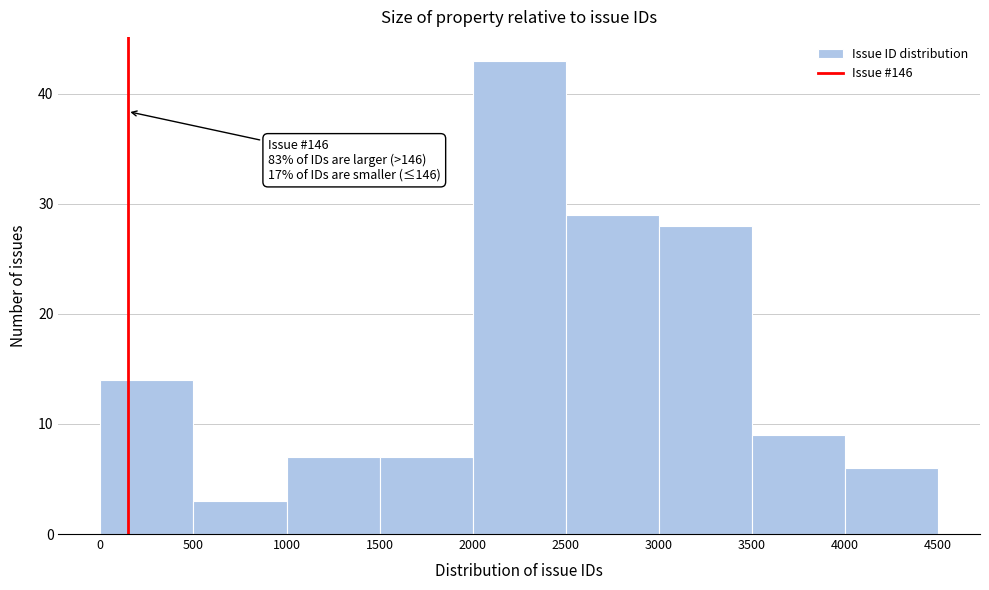

Which range on the x-axis has the tallest bar?

2000 to 2500